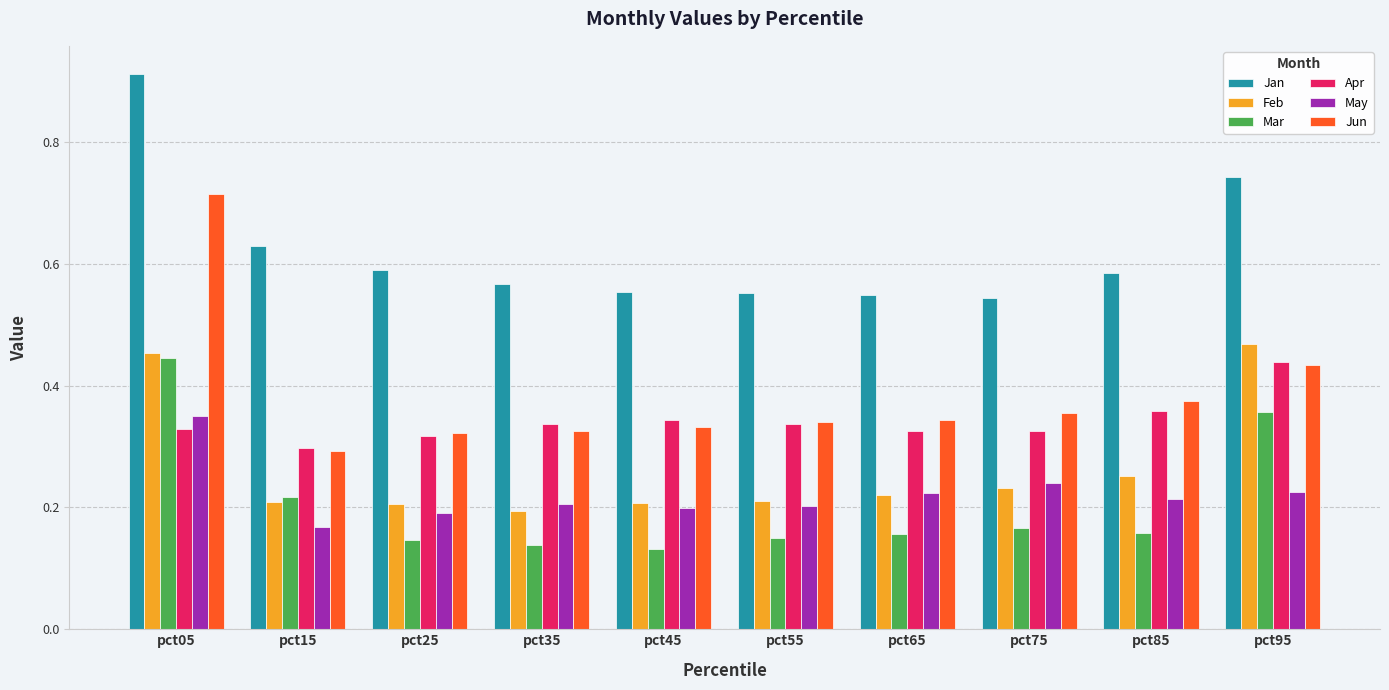

At which label does Jun reach its minimum?

pct15